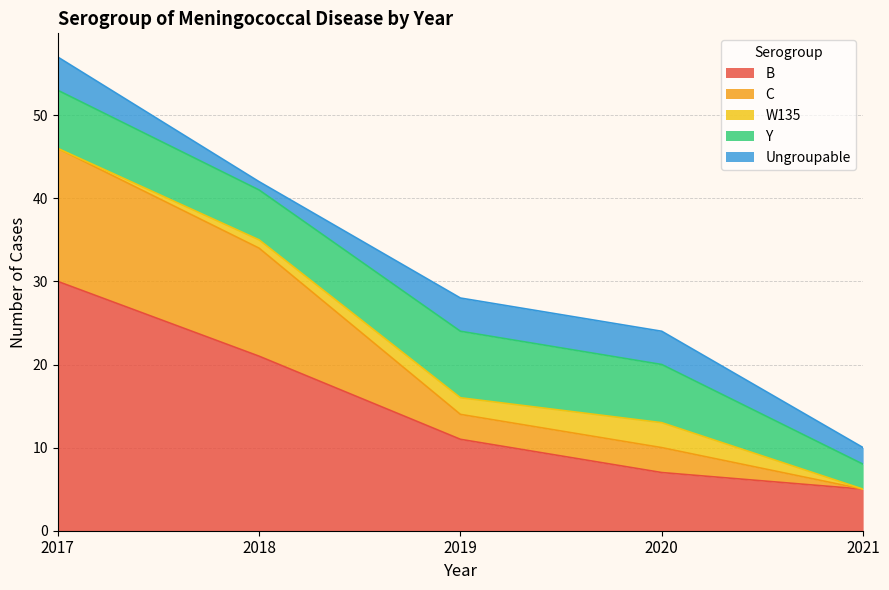

What is the value of the B point at the 4th from the left?

7